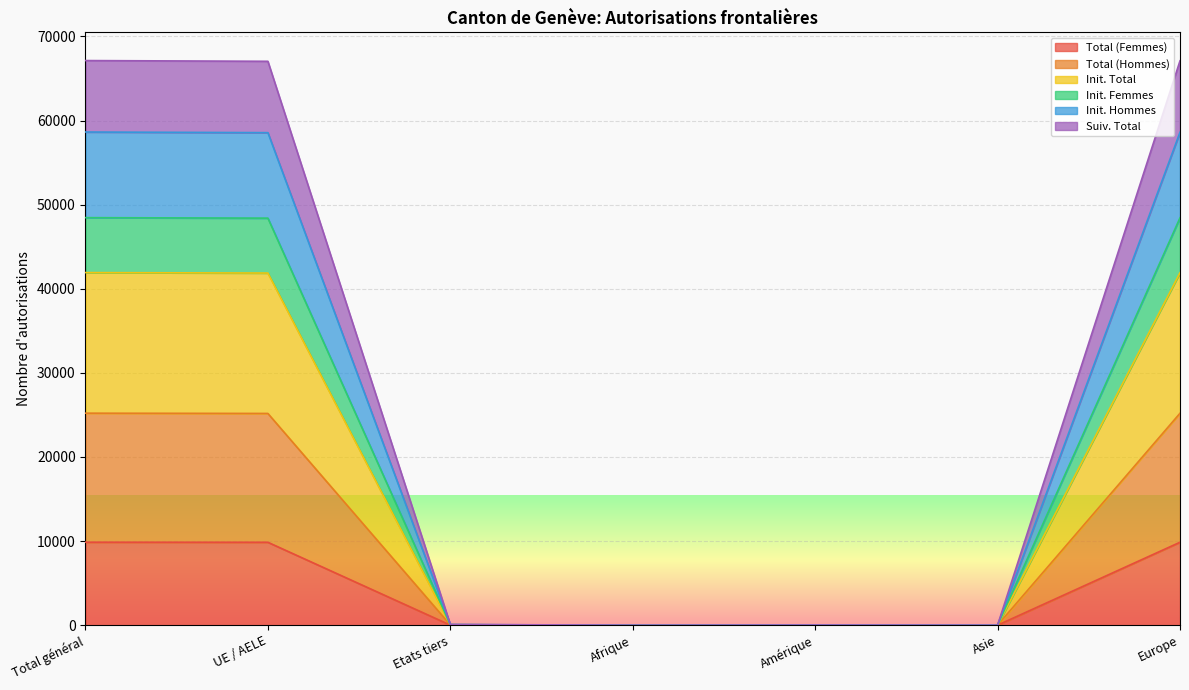

Is it true that Total (Femmes) equals 9868 at Total général?

True